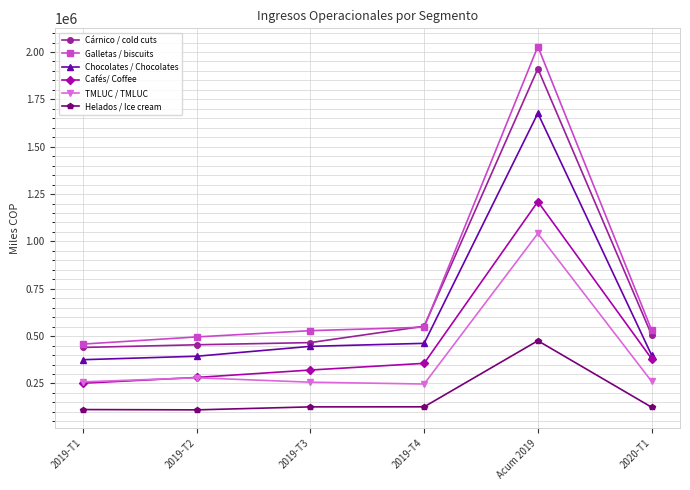

Which series changed the most between 2019-T4 and Acum 2019?

Galletas / biscuits